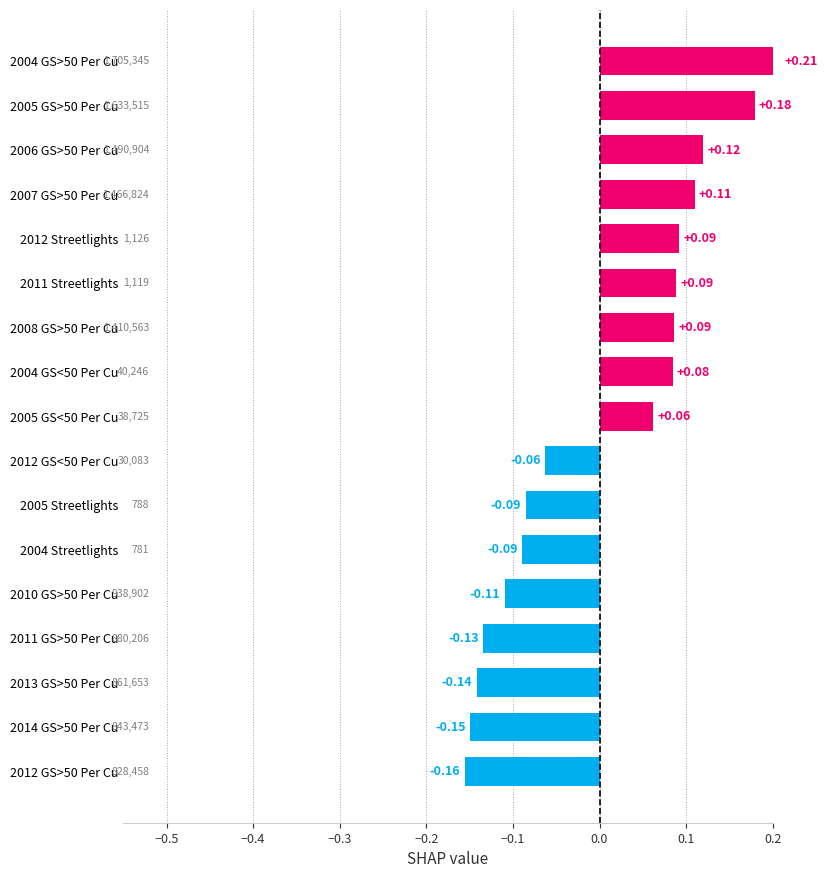

Count the number of data series in this chart.

1